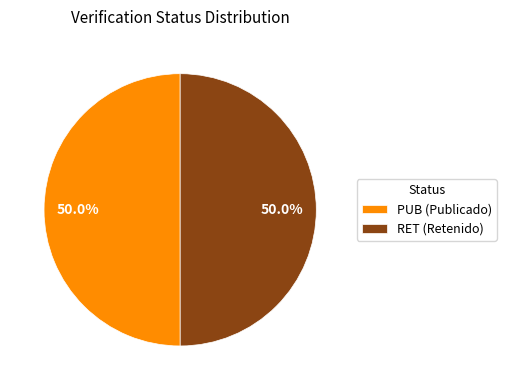

Approximately how many times larger is the value at PUB (Publicado) compared to RET (Retenido)?

1.0